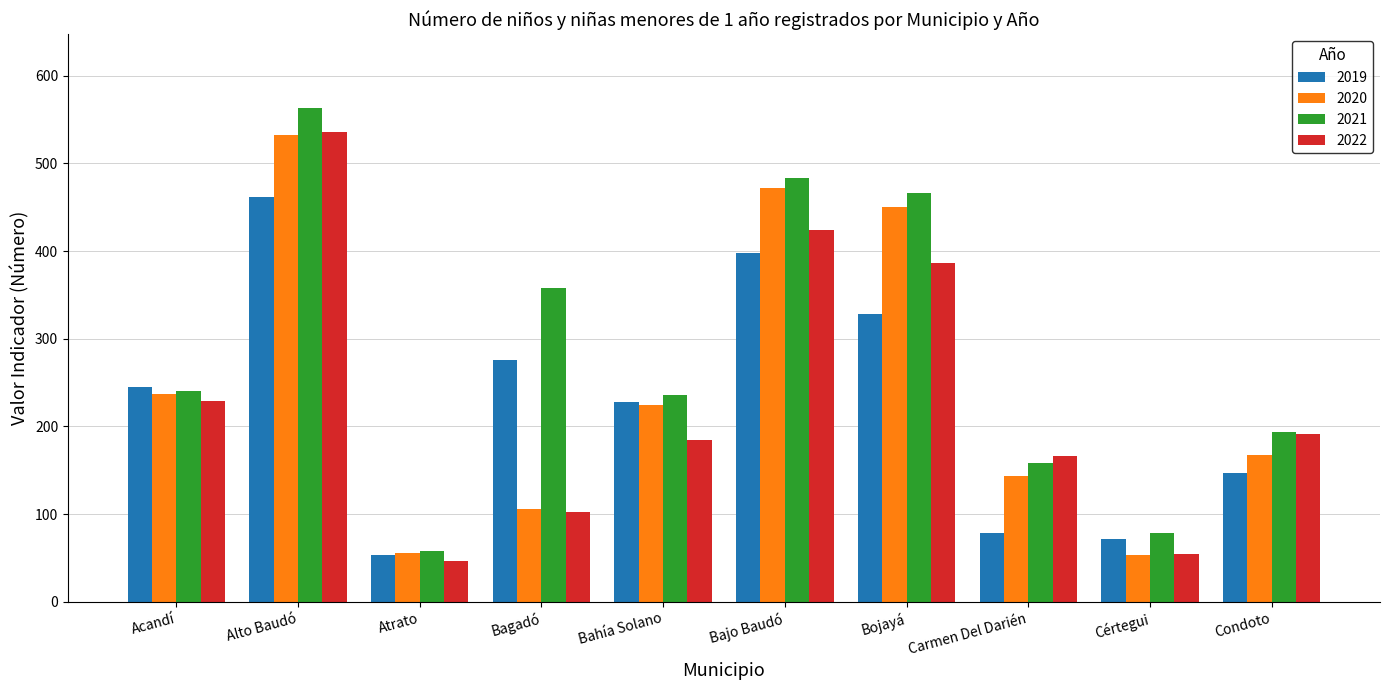

What position from the right is Bojayá?

4